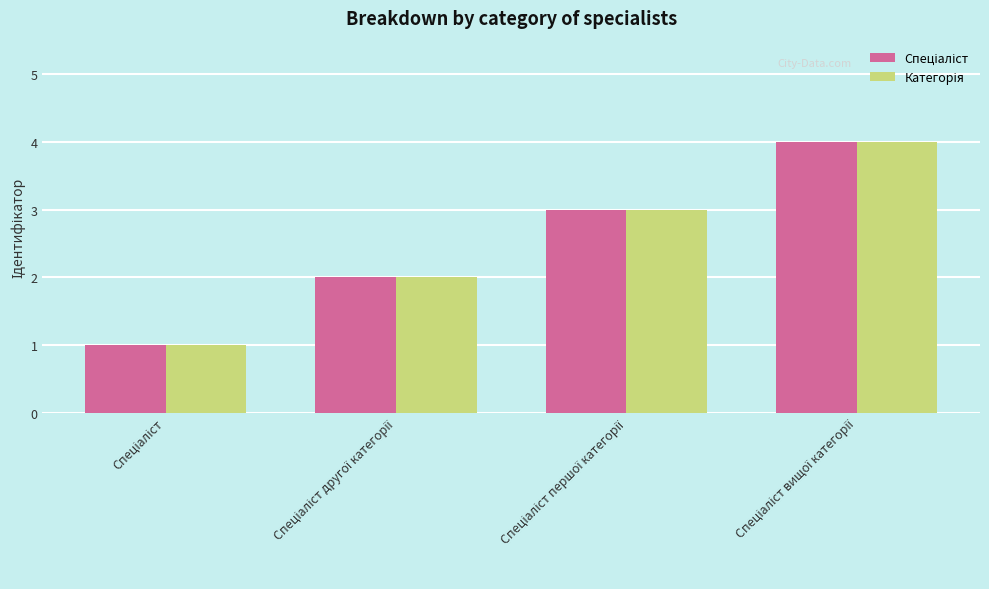

Where is Спеціаліст nearest to the value 2?

Спеціаліст другої категорії